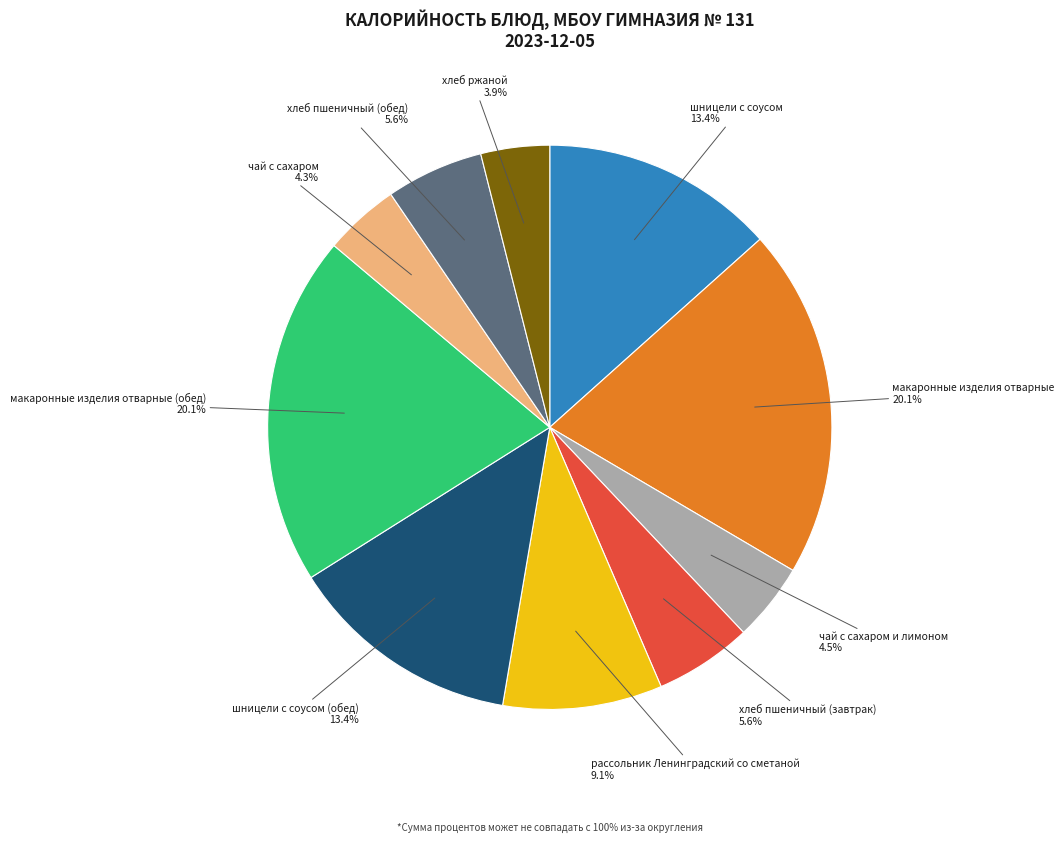

Count the number of slices in the pie.

10